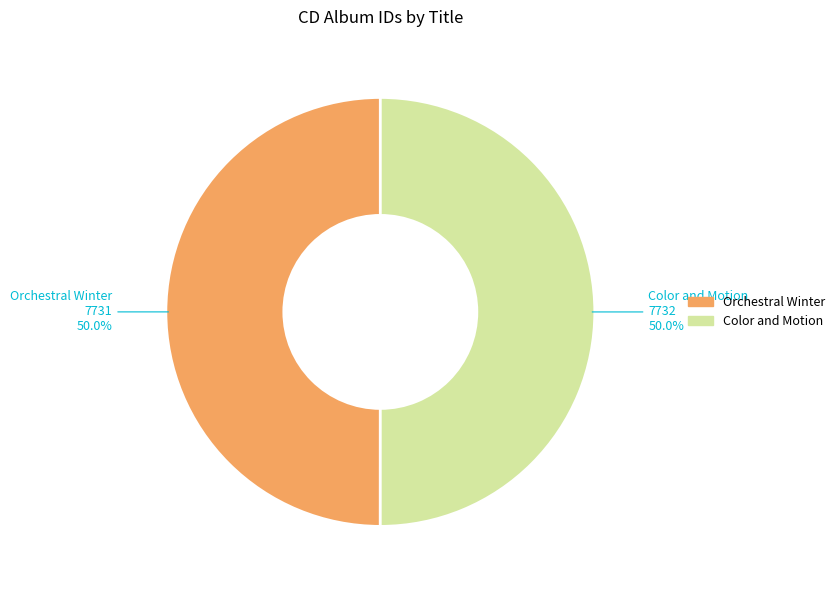

True or false: Color and Motion accounts for 43% of the total.

False